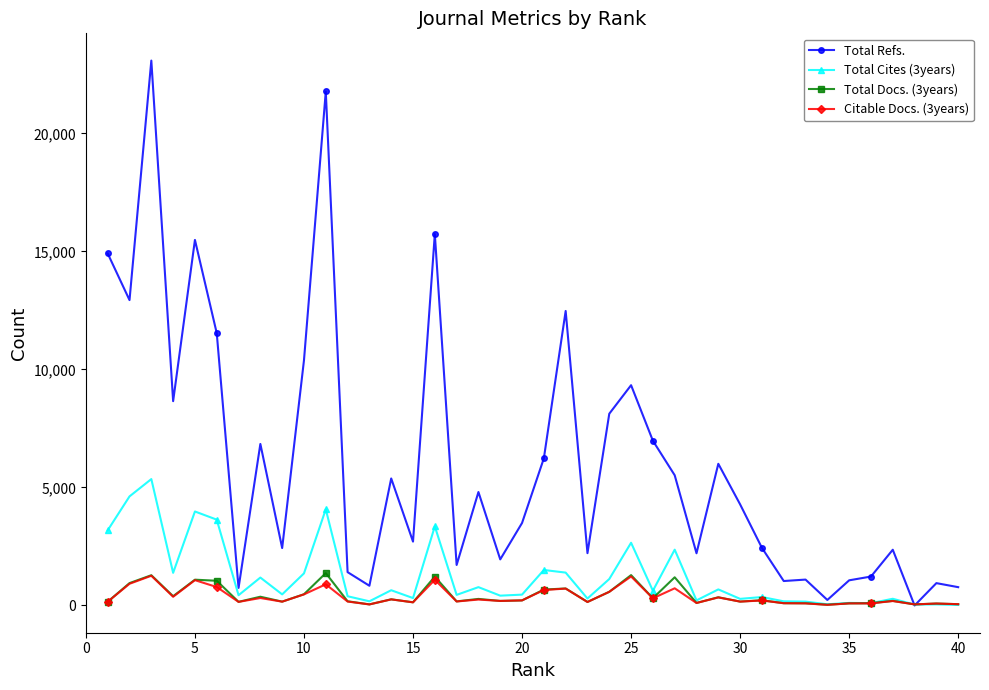

How many values in the Total Refs. series are below 4284?

20